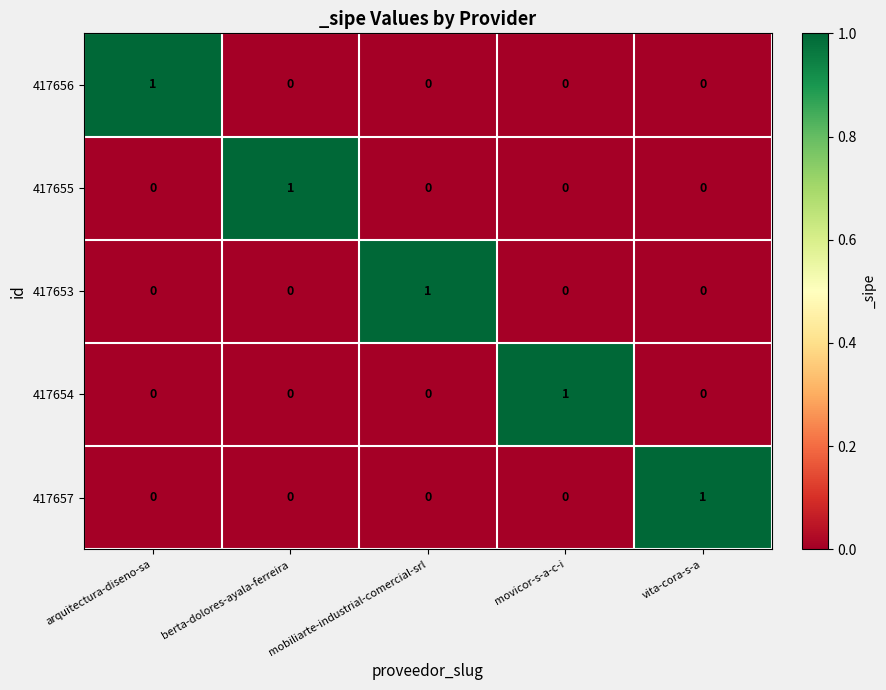

How many distinct data groups are displayed?

5